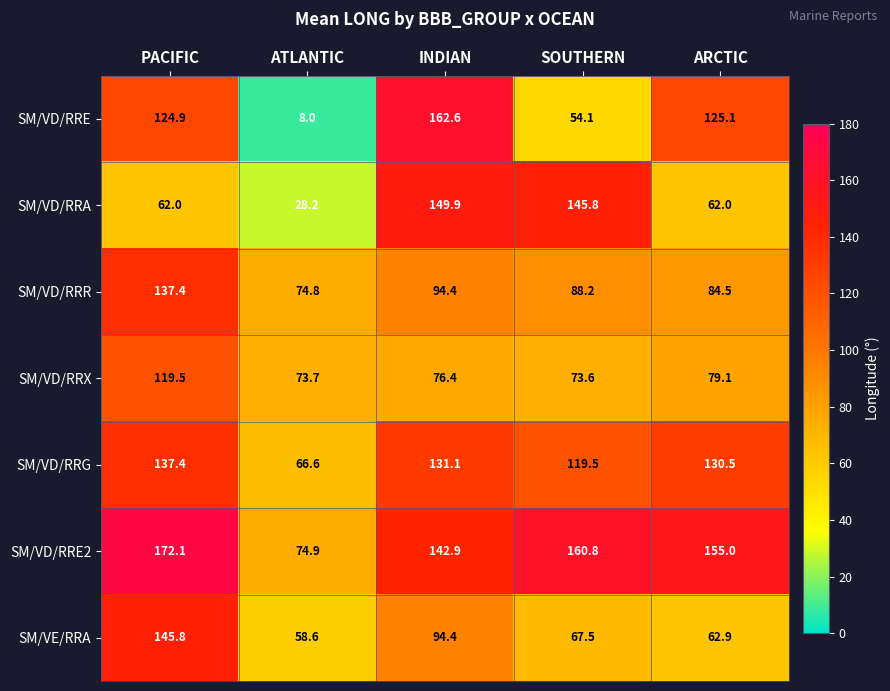

At which label does SM/VD/RRR first exceed 88?

PACIFIC